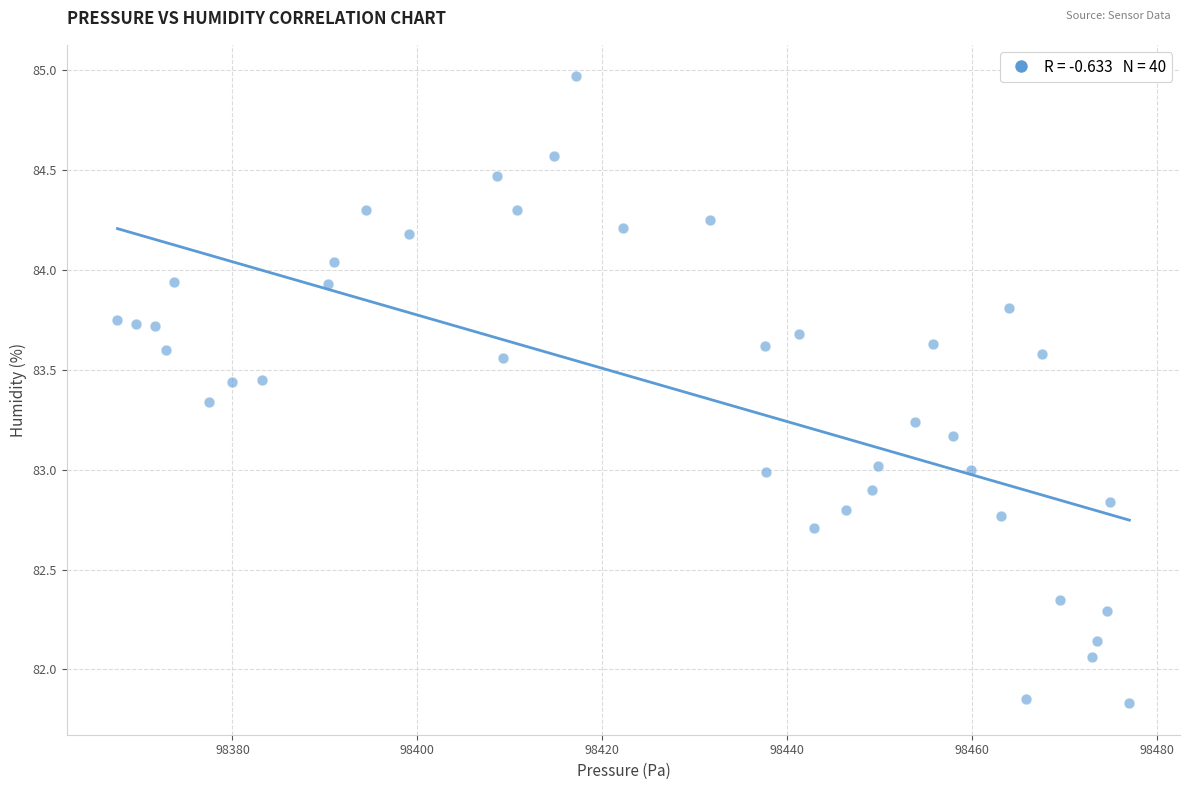

What is the range of X values (max minus min)?

109.4